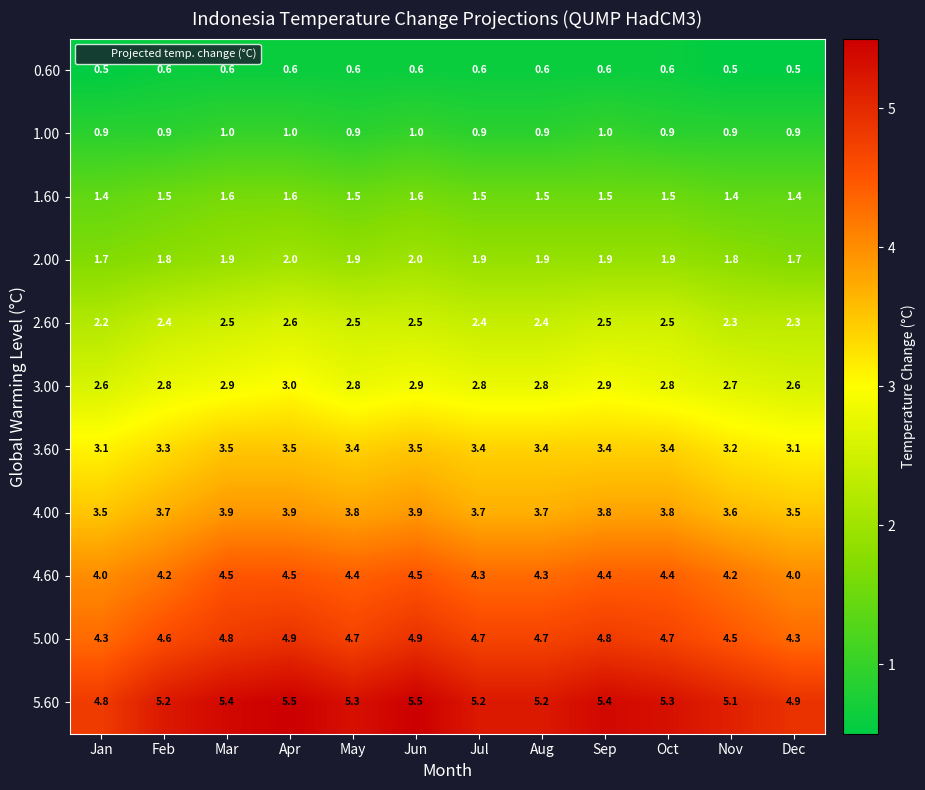

At Nov, list the series in order from smallest to largest.

0.60, 1.00, 1.60, 2.00, 2.60, 3.00, 3.60, 4.00, 4.60, 5.00, 5.60